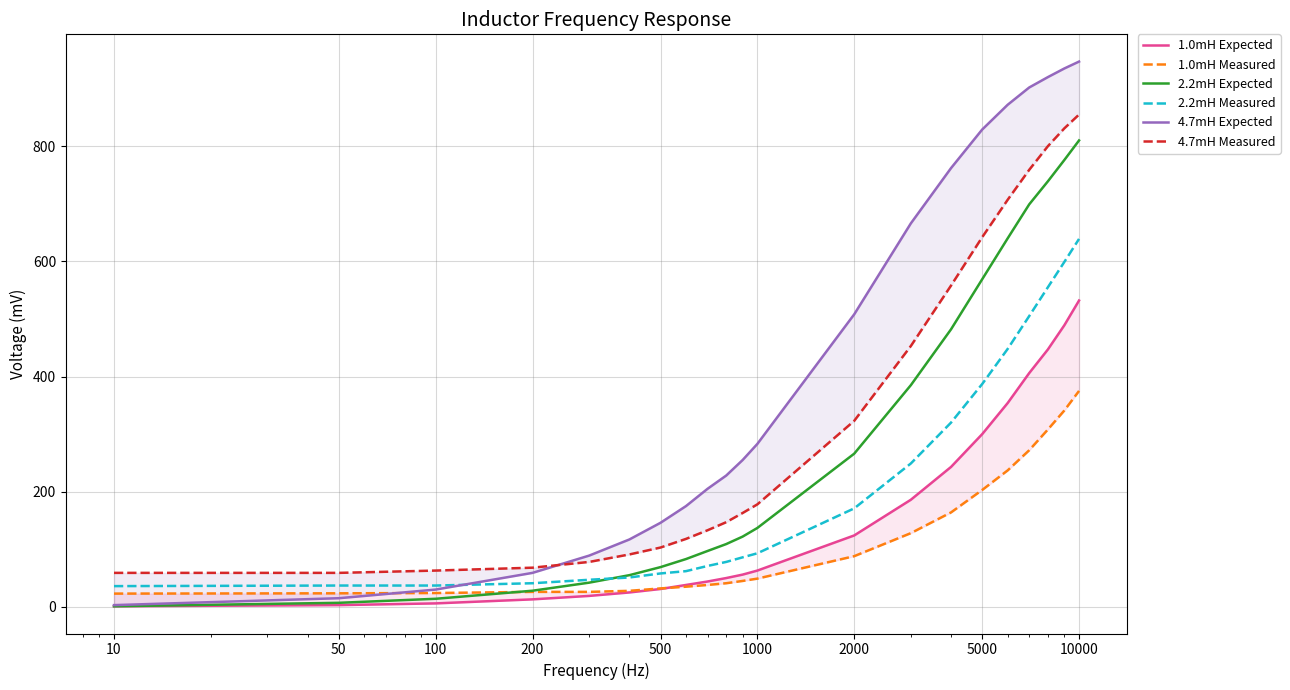

What are all the series names shown in the legend?

1.0mH Expected, 1.0mH Measured, 2.2mH Expected, 2.2mH Measured, 4.7mH Expected, 4.7mH Measured